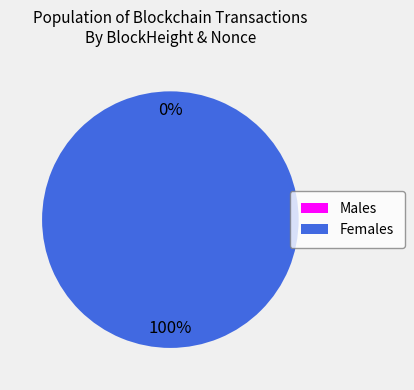

What is the total percentage of 77261 and 77266?

100.0%